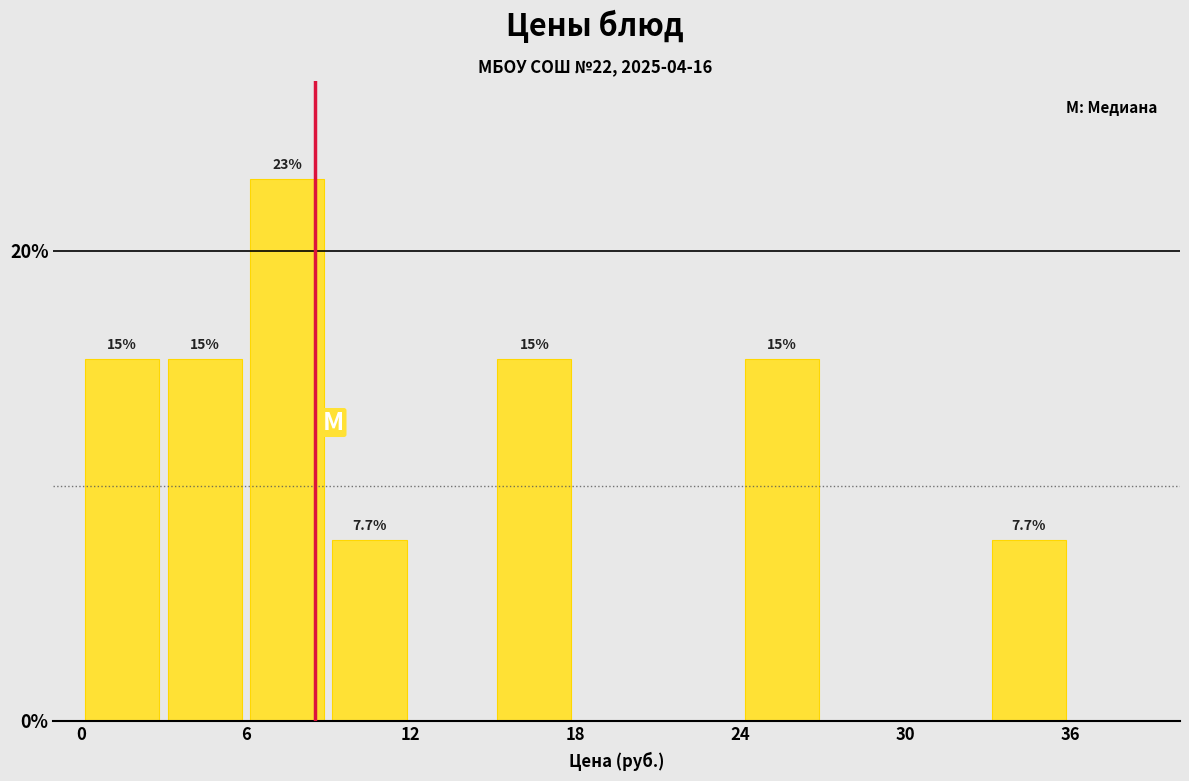

Around what value on the x-axis is the tallest bar? Give the approximate position of its centre, as read against the axis.

8